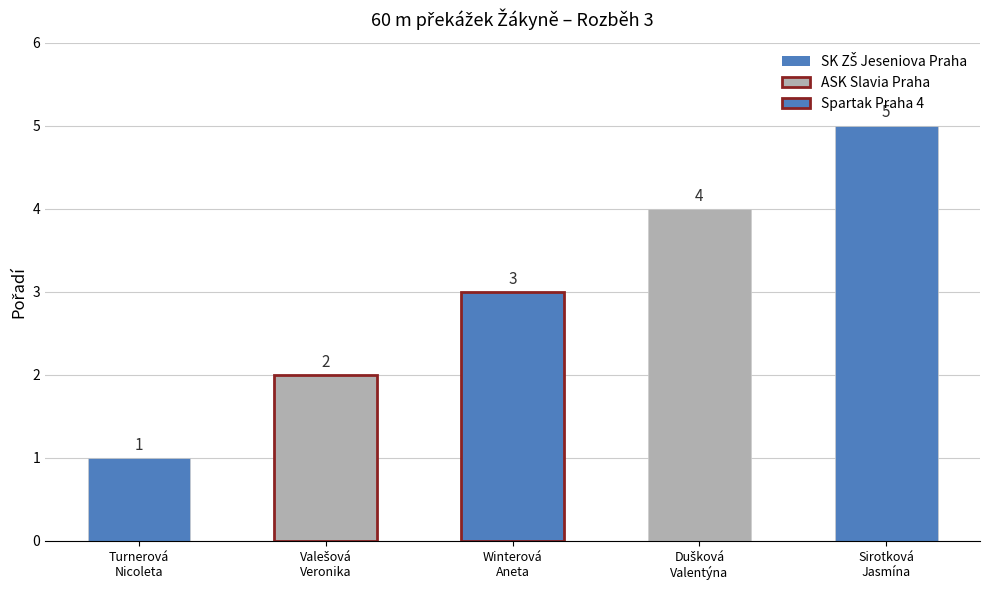

What is the sum of the values at Spartak Praha 4 and SK ZŠ Jeseniova Praha (3)?

8